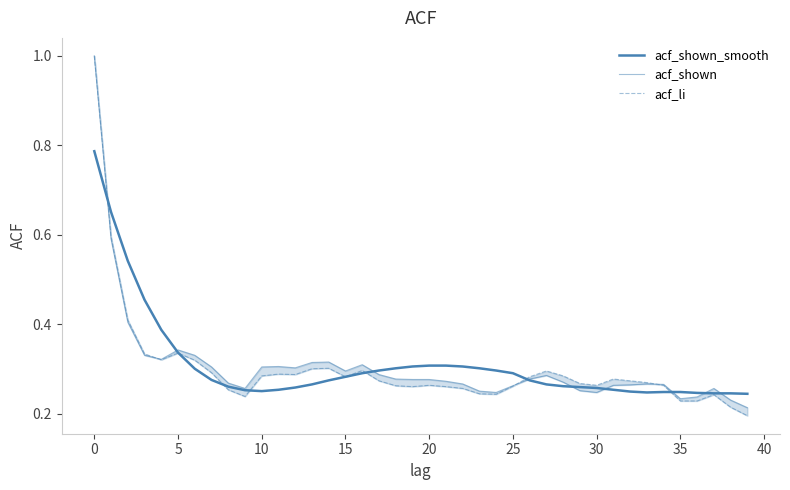

What is the lowest value of the acf_shown series?

0.2